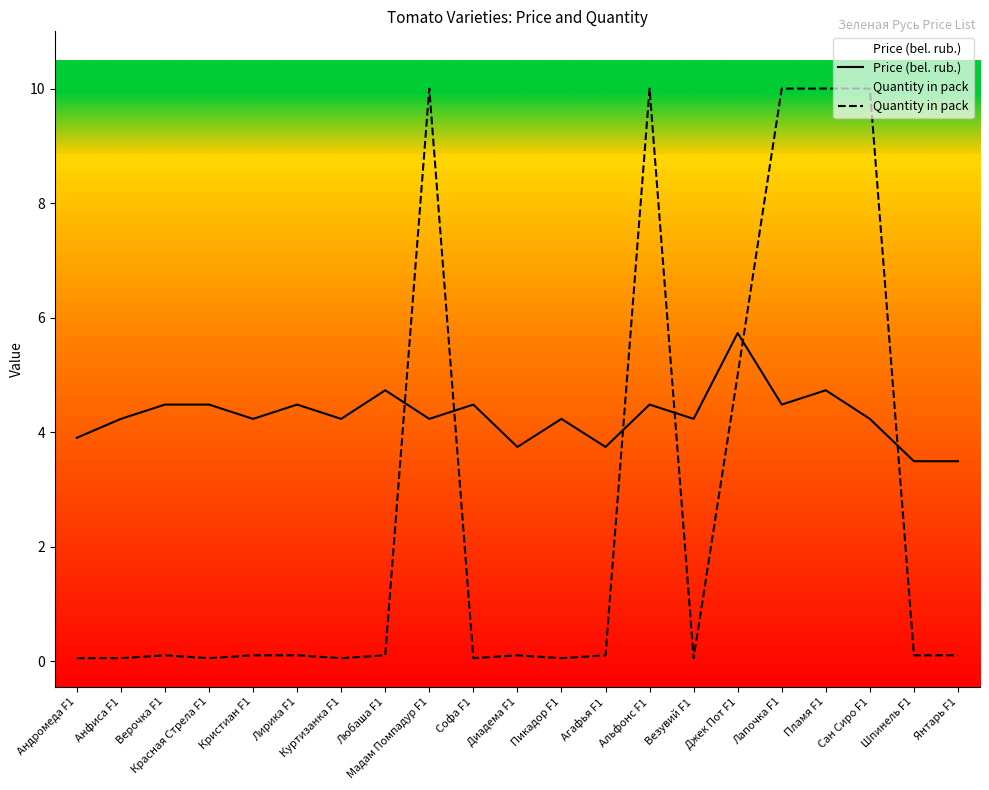

What is the approximate value of Quantity in pack at Агафья F1?

0.1